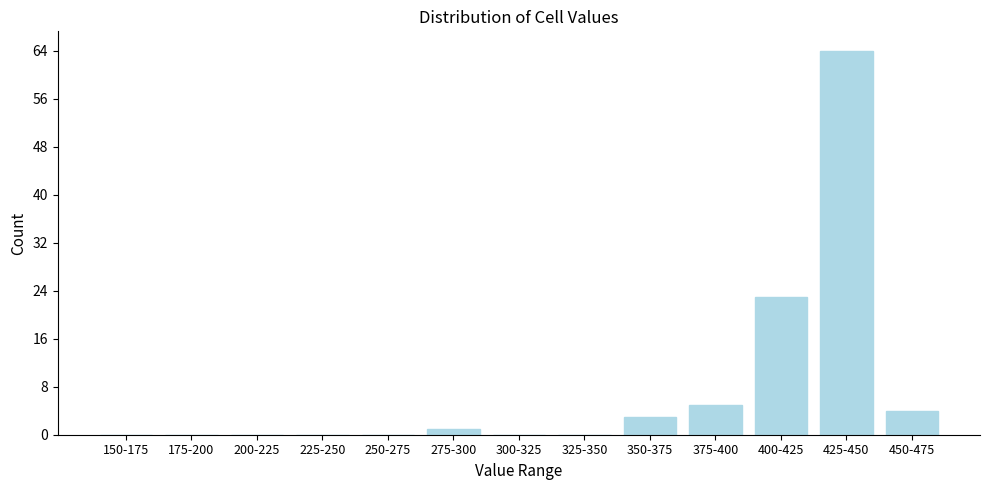

Reading left to right, transcribe all the data shown in this chart.

150-175=0	175-200=0	200-225=0	225-250=0	250-275=0	275-300=1	300-325=0	325-350=0	350-375=3	375-400=5	400-425=23	425-450=64	450-475=4